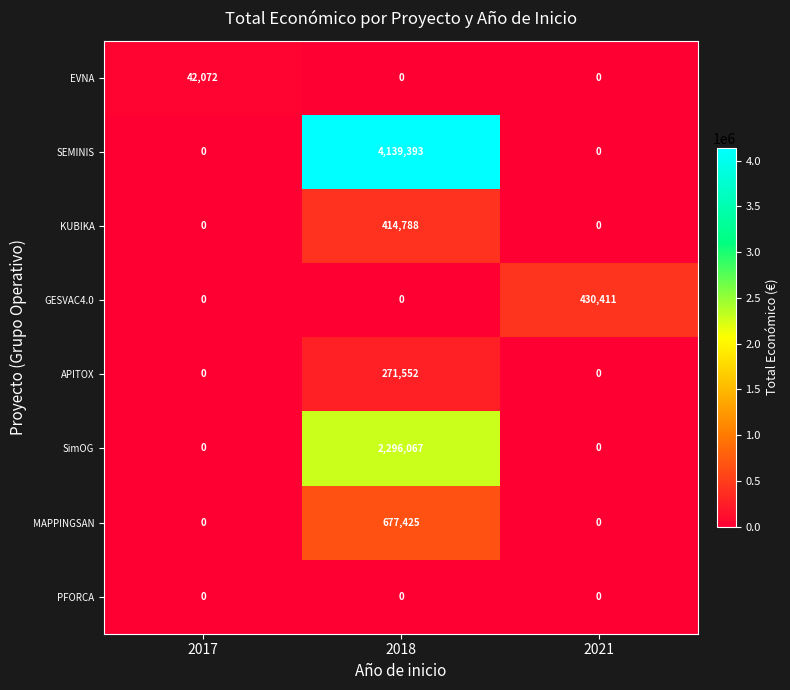

The EVNA series shows -17157 at 2021. True or false?

False